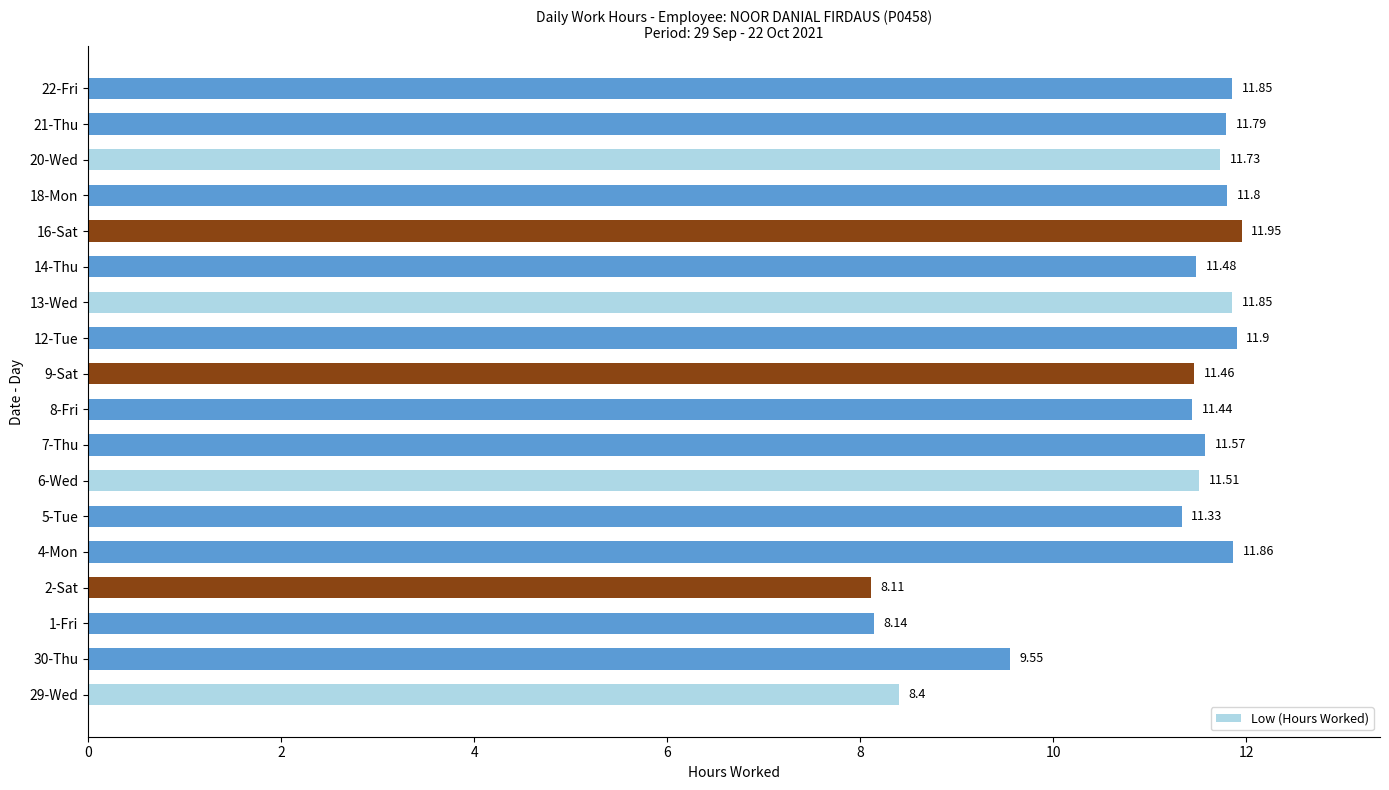

What is the sum of the values at 18-Mon and 1-Fri?

19.9